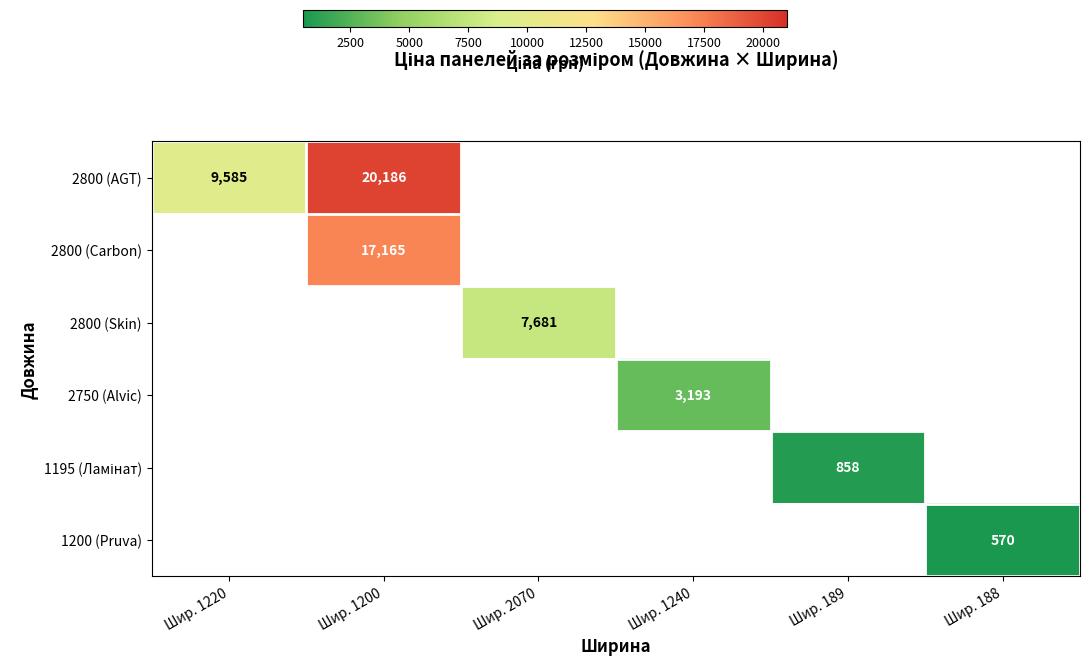

The 2800 (AGT) series shows 3271.5 at Шир. 1220. True or false?

False